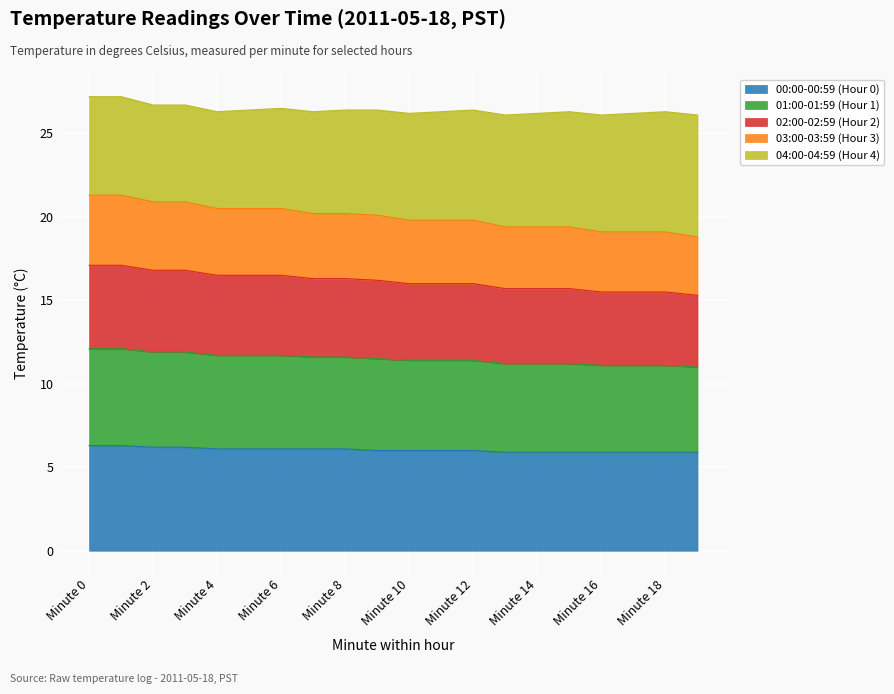

What is the minimum value for 00:00-00:59 (Hour 0)?

5.9